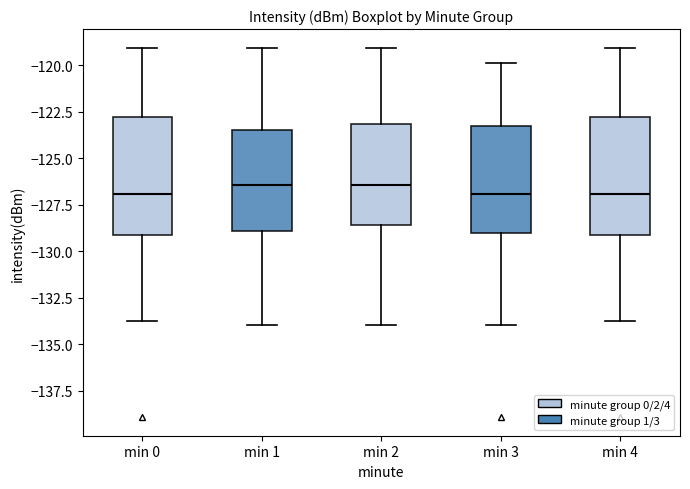

Reading left to right, transcribe this box plot: for each box, give where its median line is, the range the box spans, and where its two whiskers end, as read against the y-axis. The values are not printed on the chart, so give them approximately, as read against the axis.

min 0: median -127.0, box -129.0 to -123.0, whiskers -134.0 to -119.0
min 1: median -126.5, box -129.0 to -123.5, whiskers -134.0 to -119.0
min 2: median -126.5, box -128.5 to -123.0, whiskers -134.0 to -119.0
min 3: median -127.0, box -129.0 to -123.5, whiskers -134.0 to -120.0
min 4: median -127.0, box -129.0 to -123.0, whiskers -134.0 to -119.0